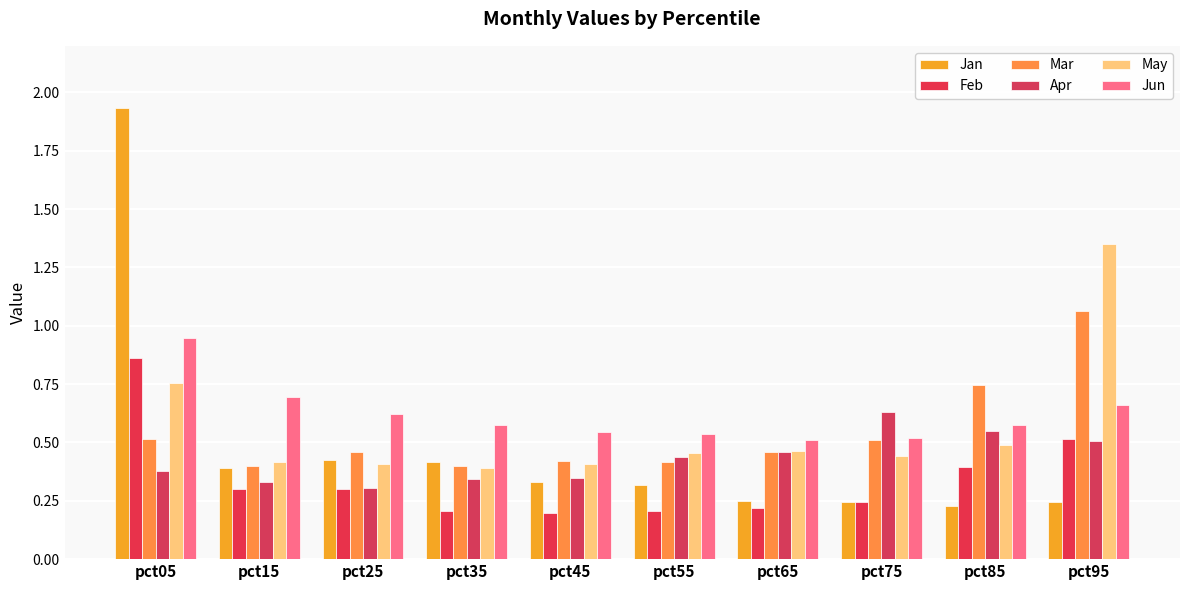

What is the difference between the Apr values at pct85 and pct25?

0.2